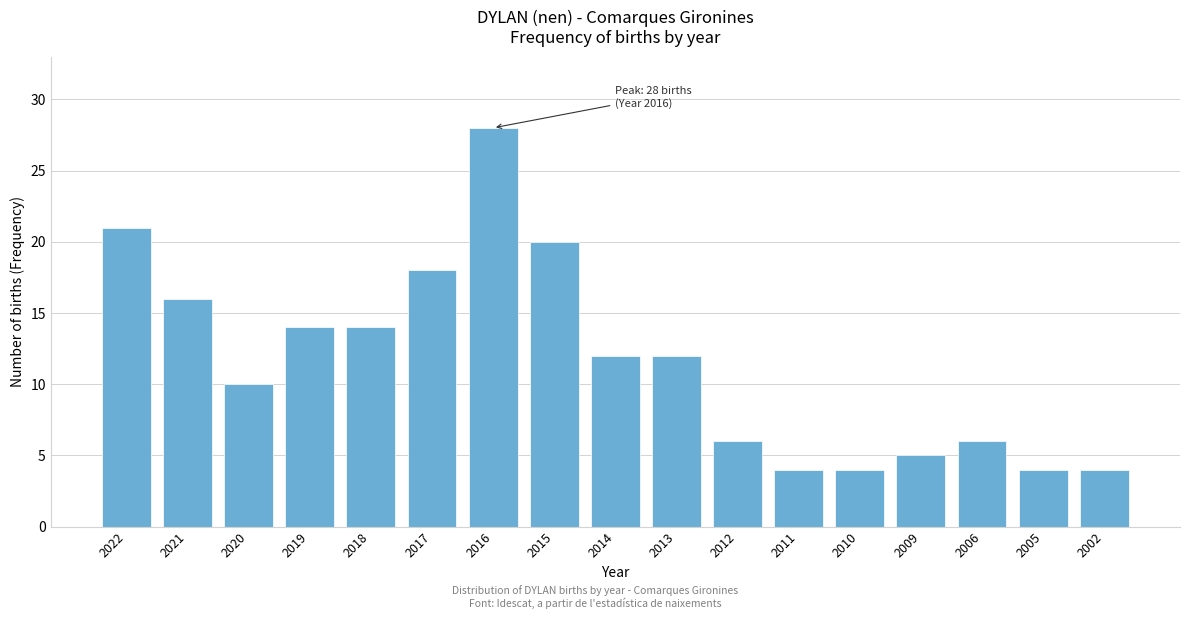

Reading left to right, list all the values displayed in this chart.

21	16	10	14	14	18	28	20	12	12	6	4	4	5	6	4	4